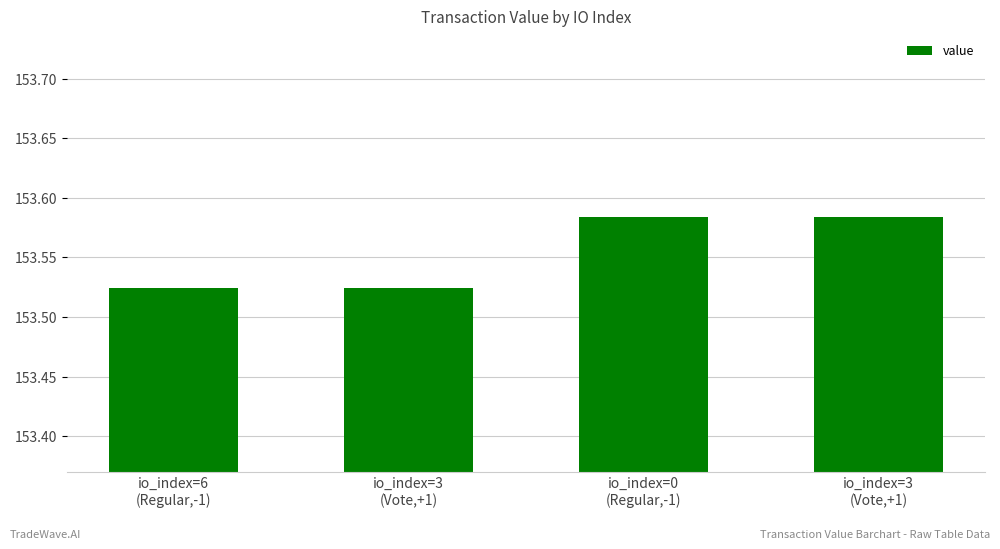

Does the chart contain any negative values?

No